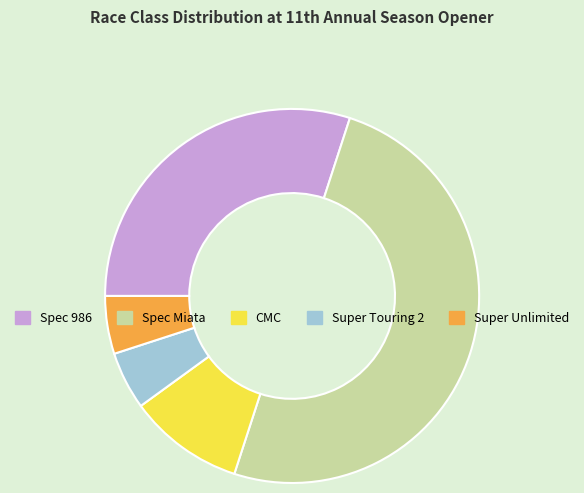

Which has a higher value, Super Touring 2 or Spec Miata?

Spec Miata